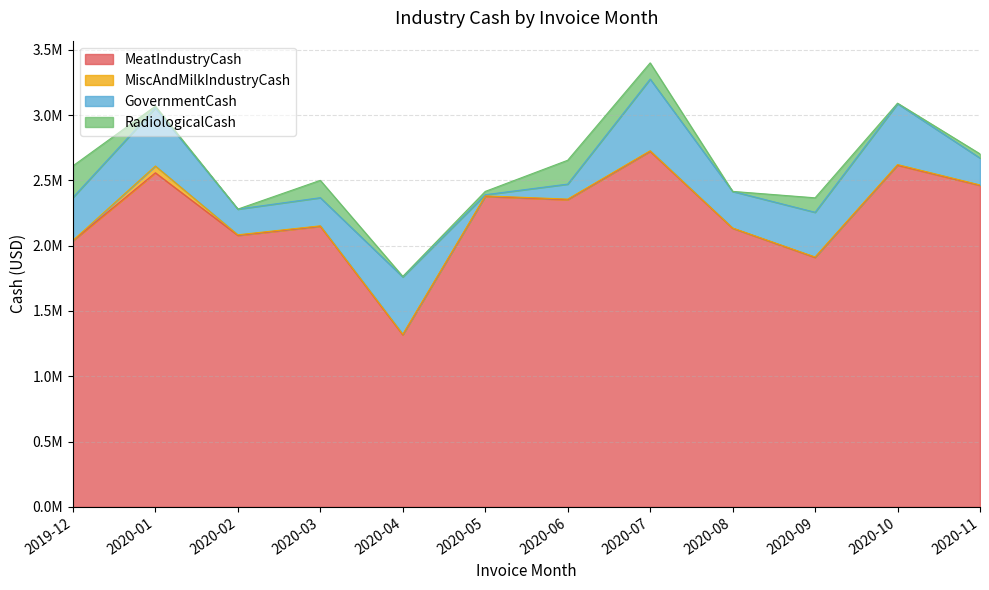

What is the minimum value for MeatIndustryCash?

1317138.9